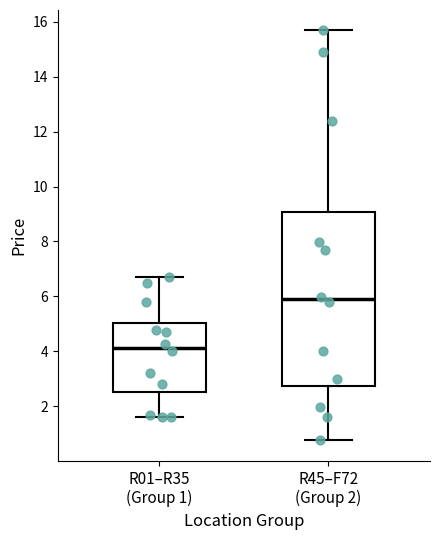

Reading left to right, transcribe this box plot: for each box, give where its median line is, the range the box spans, and where its two whiskers end, as read against the y-axis. The values are not printed on the chart, so give them approximately, as read against the axis.

R01–R35 (Group 1): median 4.2, box 2.6 to 5.0, whiskers 1.6 to 6.6
R45–F72 (Group 2): median 5.8, box 2.8 to 9.0, whiskers 0.8 to 15.6